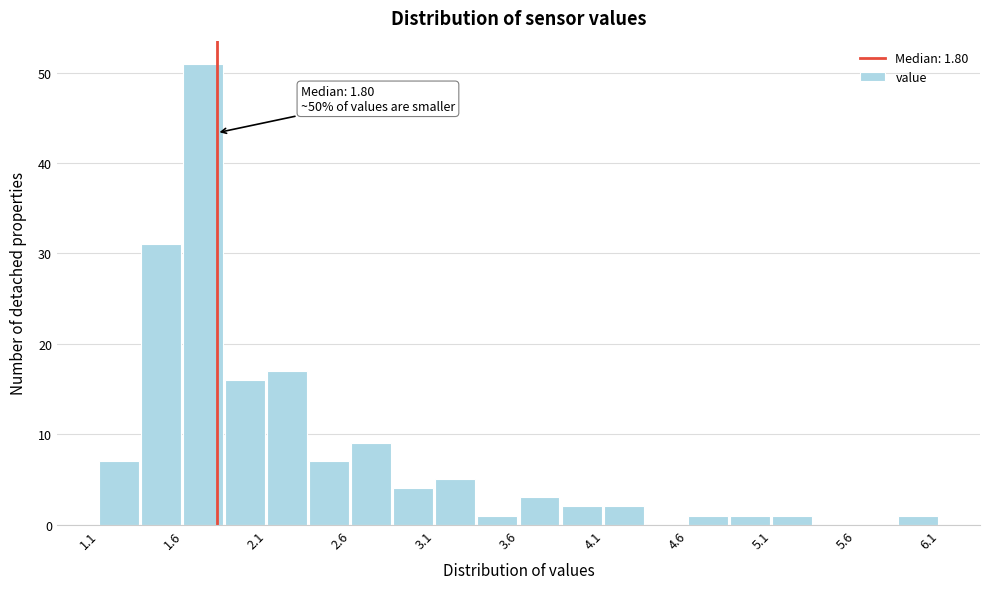

Which range on the x-axis has the tallest bar?

1.60 to 1.85